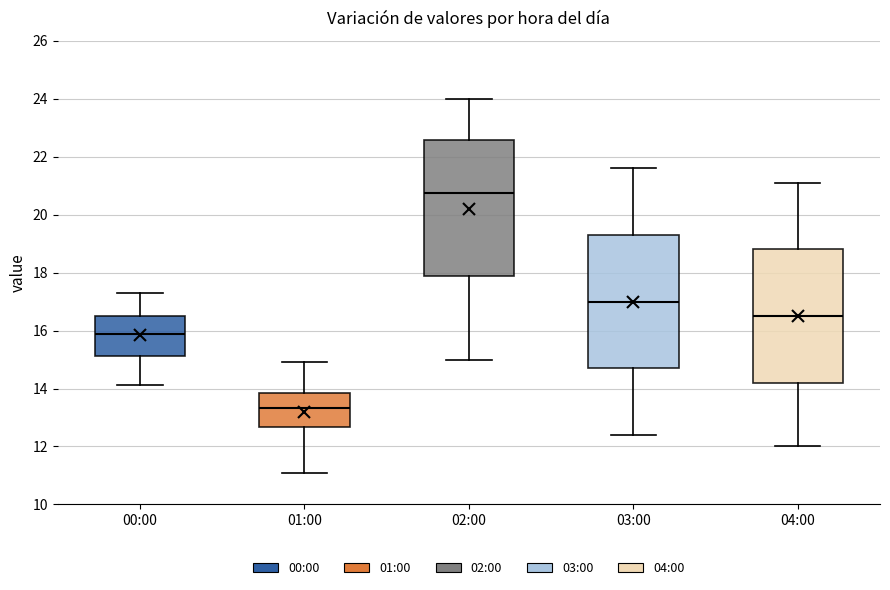

Reading left to right, transcribe this box plot: for each box, give where its median line is, the range the box spans, and where its two whiskers end, as read against the y-axis. The values are not printed on the chart, so give them approximately, as read against the axis.

00:00: median 15.8, box 15.2 to 16.4, whiskers 14.2 to 17.4
01:00: median 13.4, box 12.6 to 13.8, whiskers 11.2 to 15.0
02:00: median 20.8, box 17.8 to 22.6, whiskers 15.0 to 24.0
03:00: median 17.0, box 14.8 to 19.4, whiskers 12.4 to 21.6
04:00: median 16.6, box 14.2 to 18.8, whiskers 12.0 to 21.2